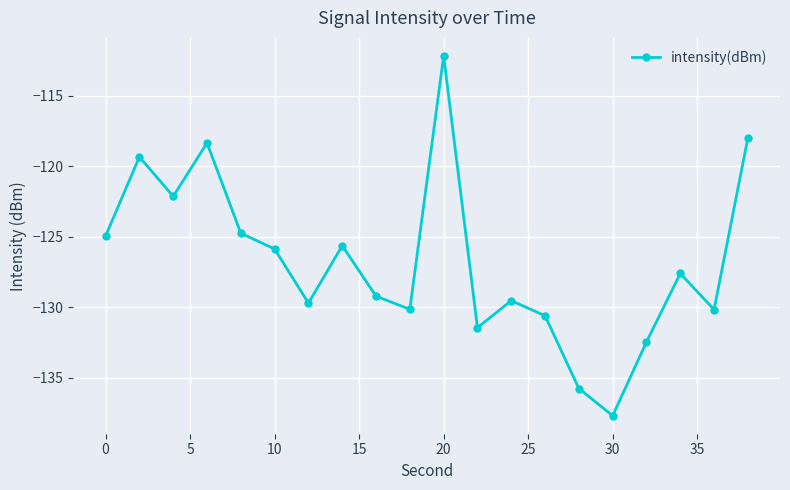

Is this an area chart (filled region under the line)?

No